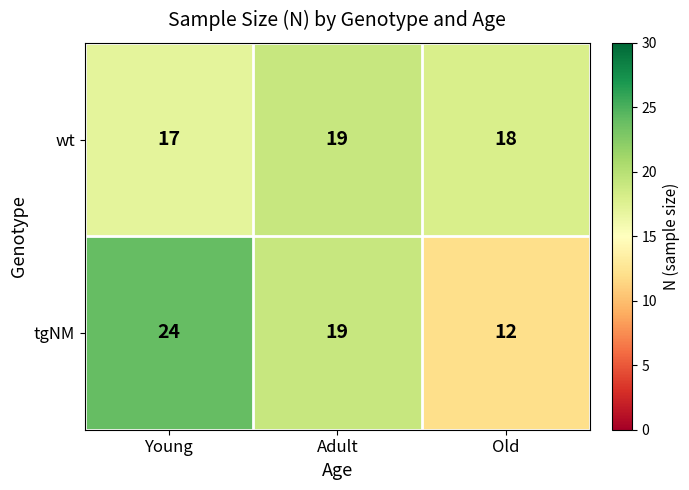

Where does the tgNM series first go above 19?

Young